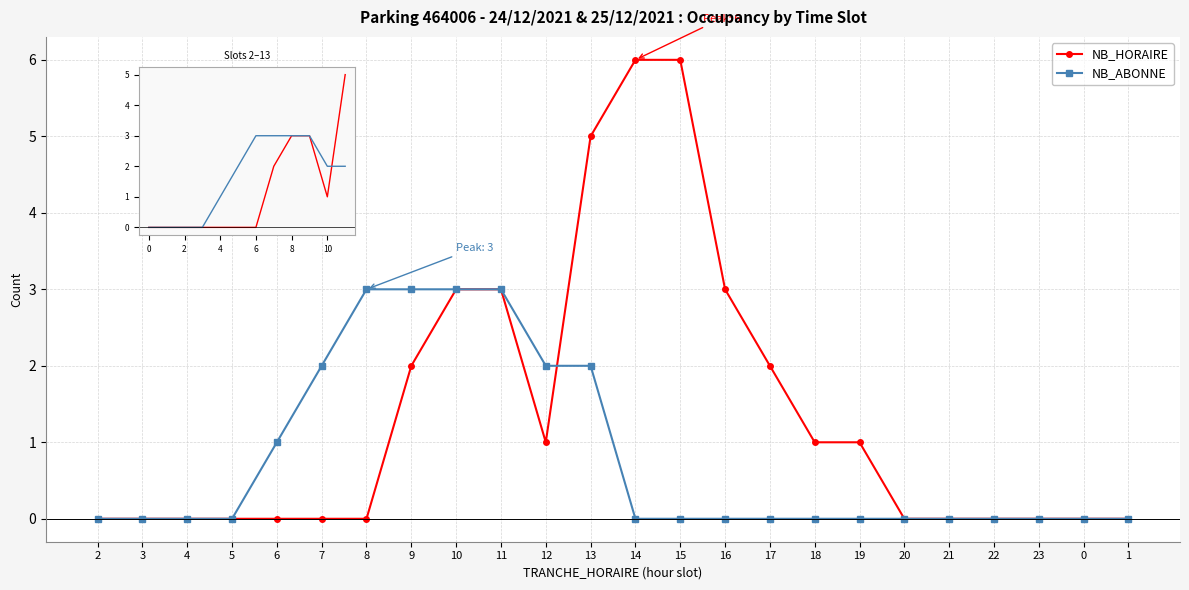

What is the total value across all series at 7?

2